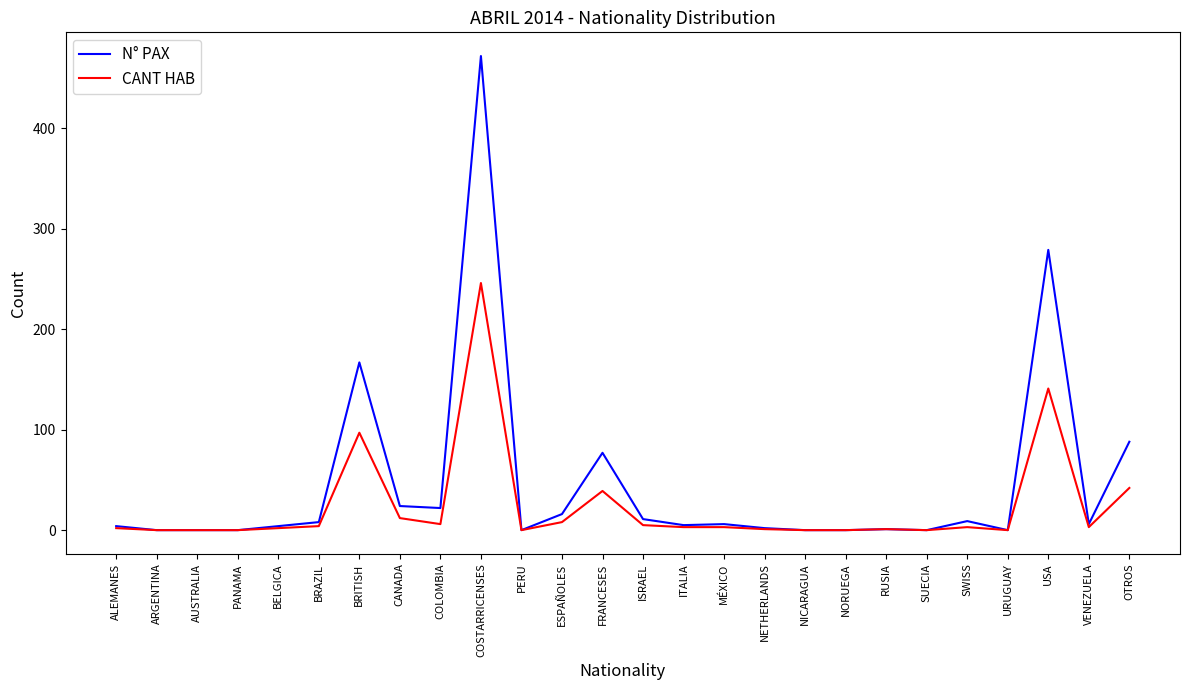

Rank the series by their maximum value, from lowest to highest.

CANT HAB, N° PAX